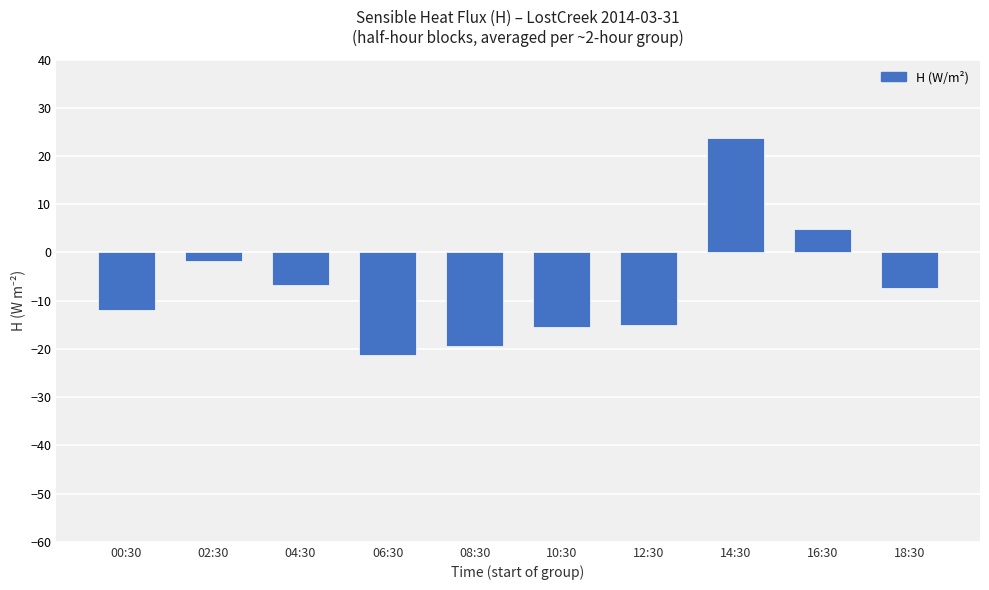

Where does the data first go above -7?

02:30